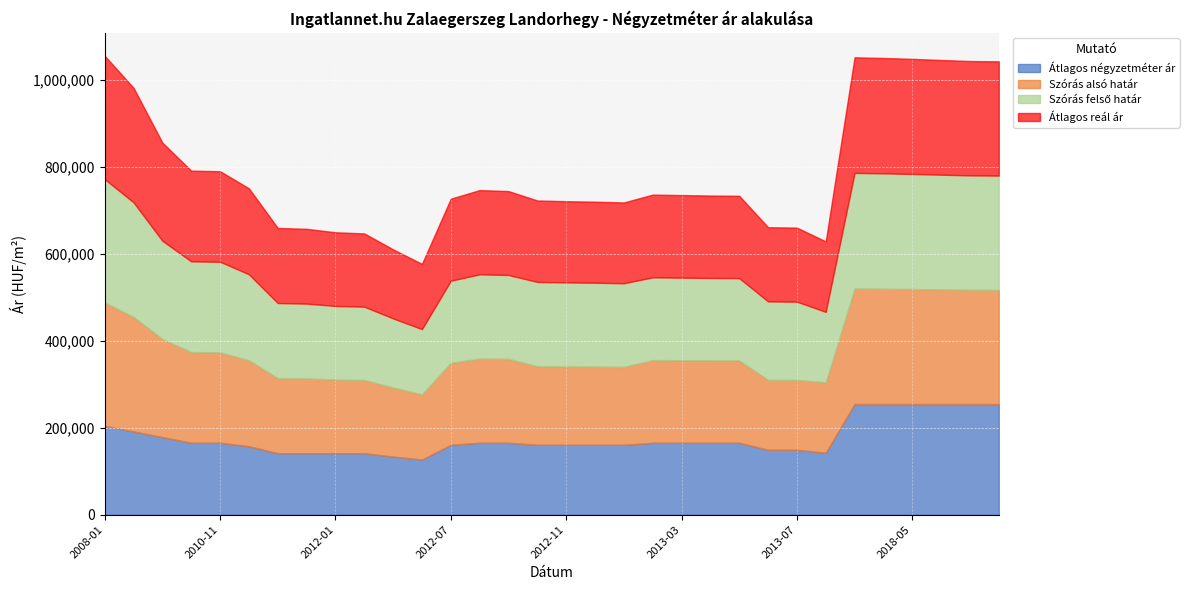

How many lines are shown in the chart?

4